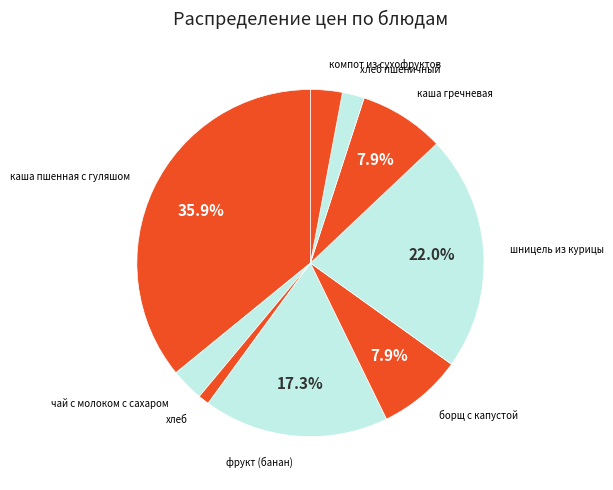

Count the number of slices in the pie.

9